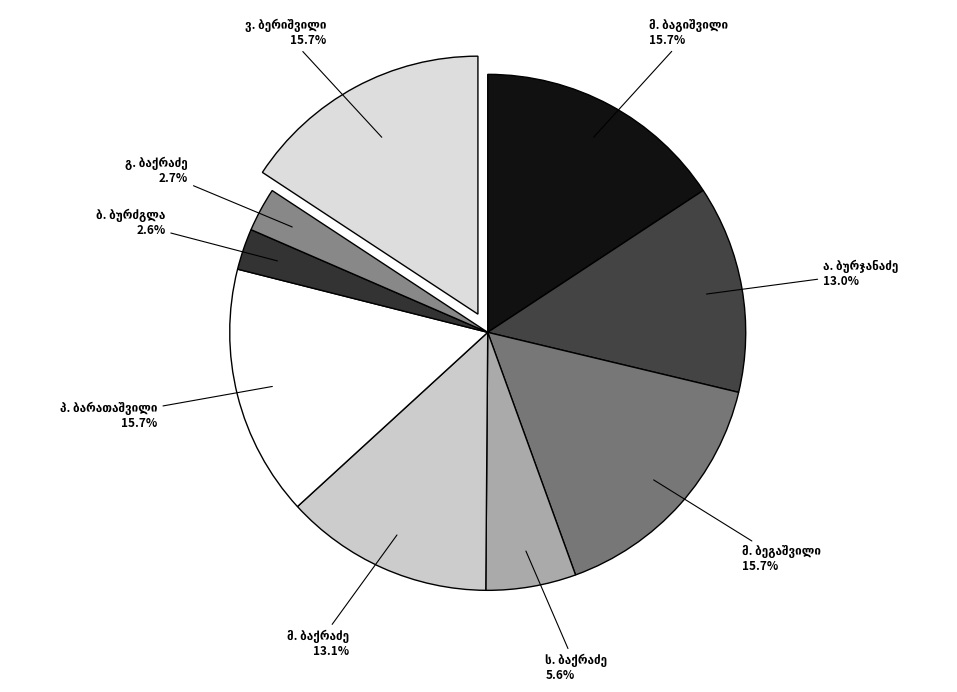

Count the number of slices in the pie.

9